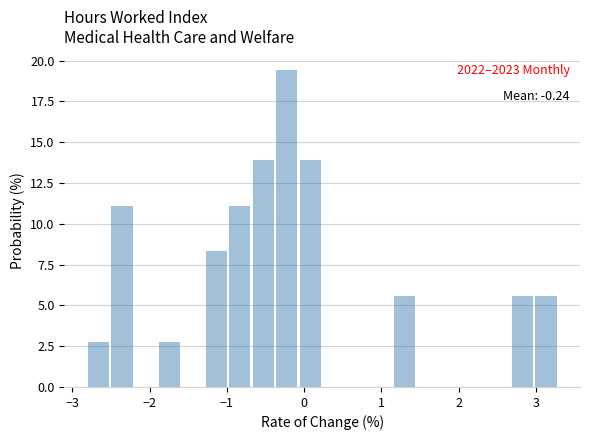

Around what value on the x-axis is the tallest bar? Give the approximate position of its centre, as read against the axis.

-0.2